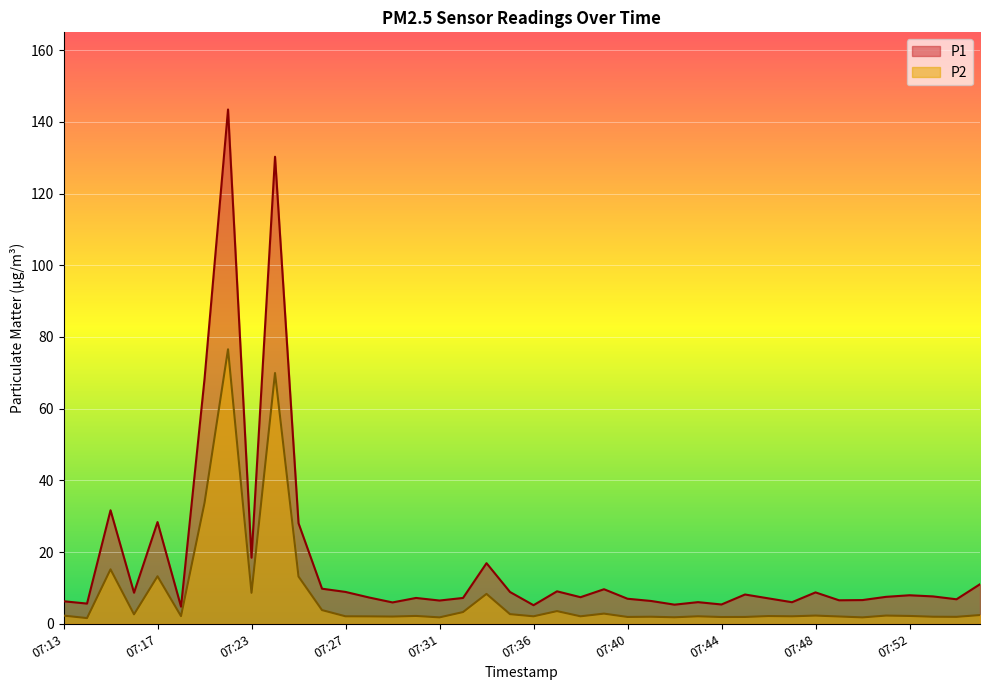

At which category is the sum across all series the highest?

07:22